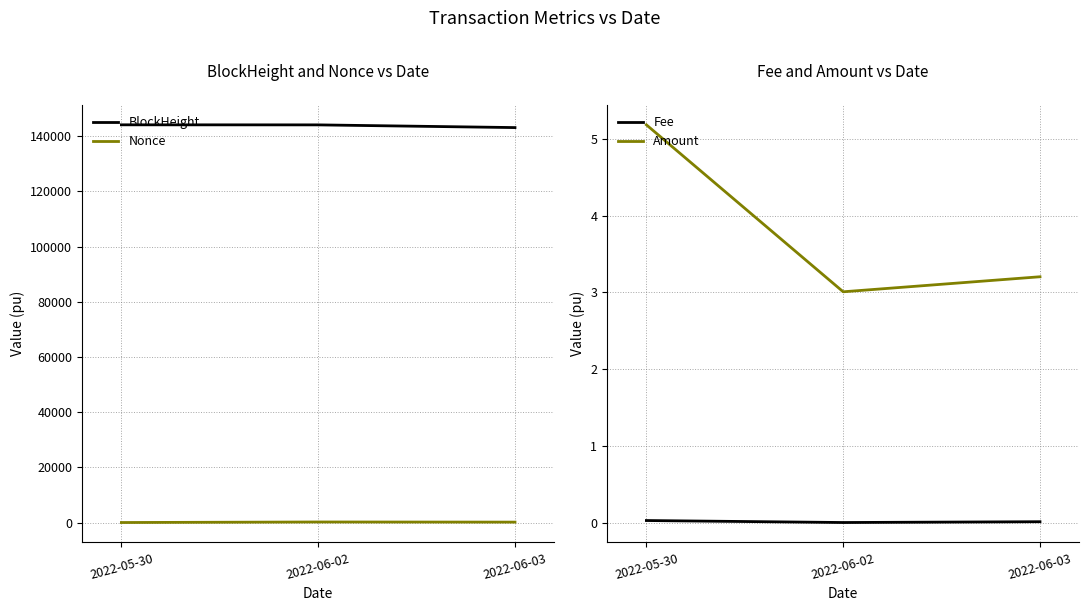

What are all the series names shown in the legend?

BlockHeight, Nonce, Fee, Amount